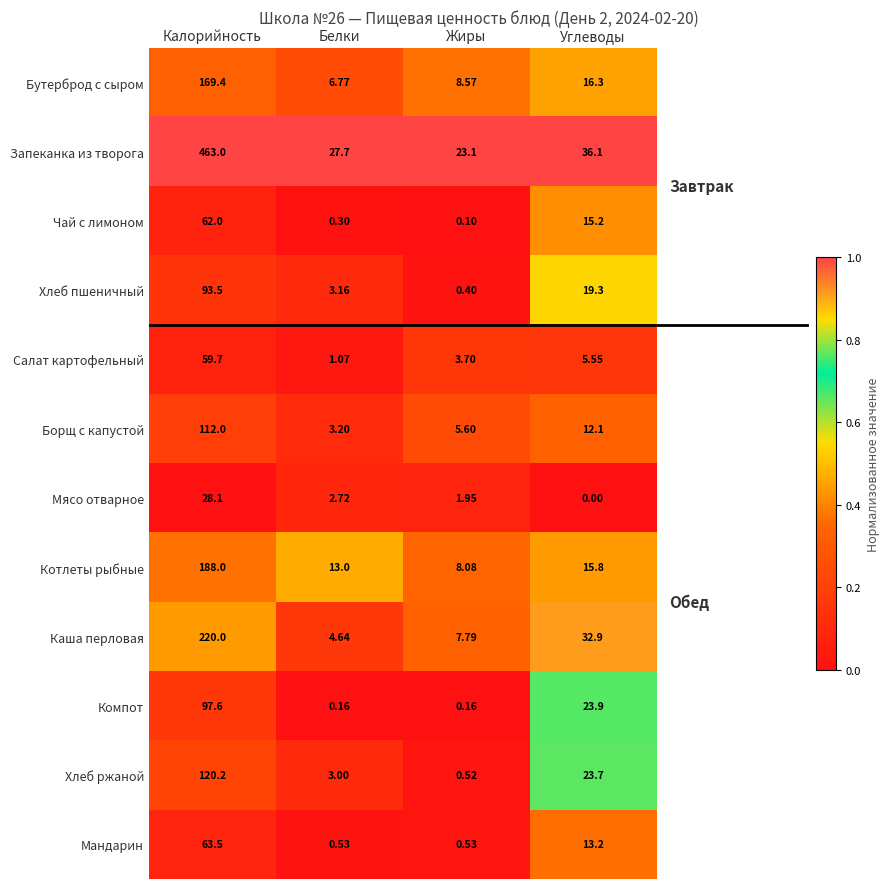

Where is Запеканка из творога nearest to the value 243?

Углеводы